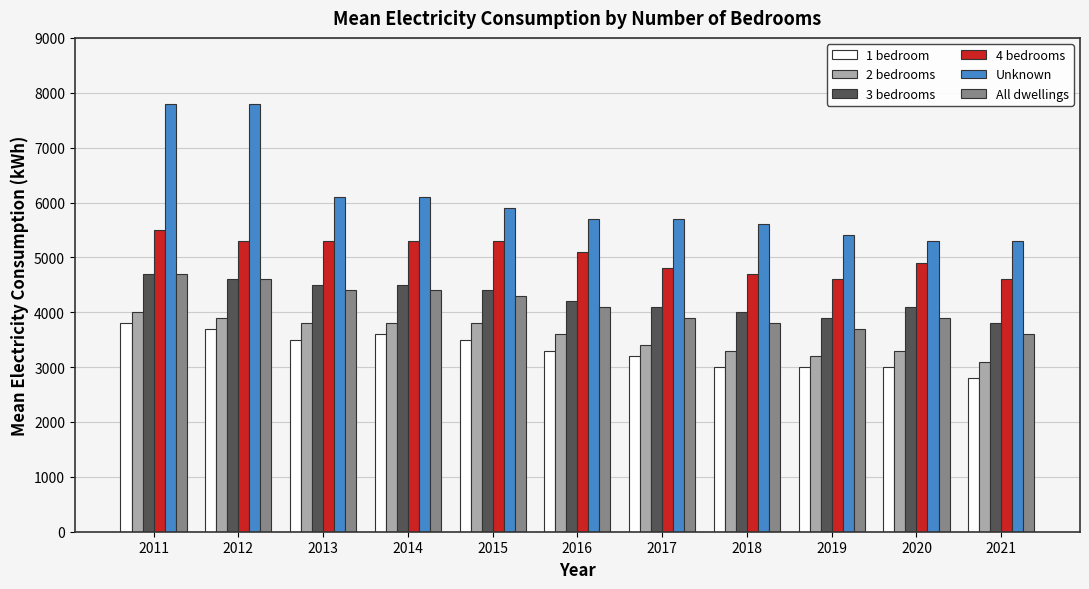

What is the difference between the second highest and second lowest values in the 3 bedrooms series?

700